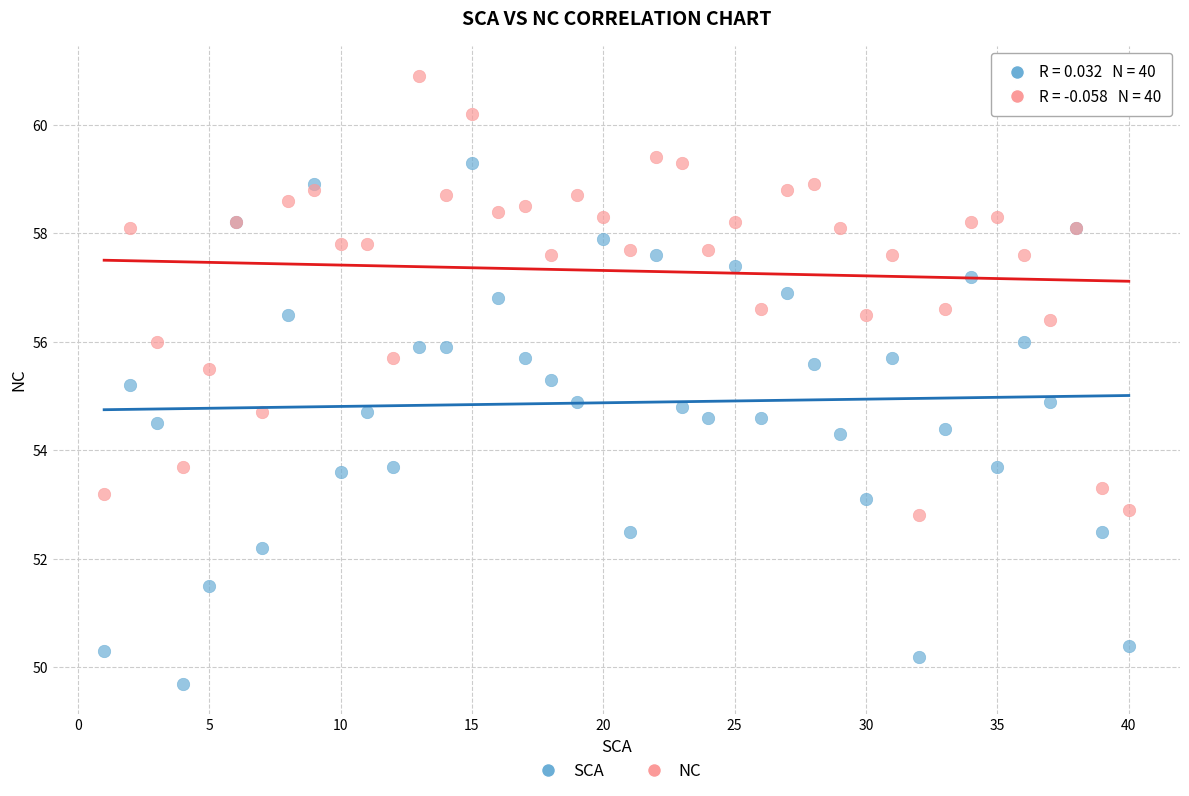

What is the X range (max minus min) for the scatter plot?

39.0